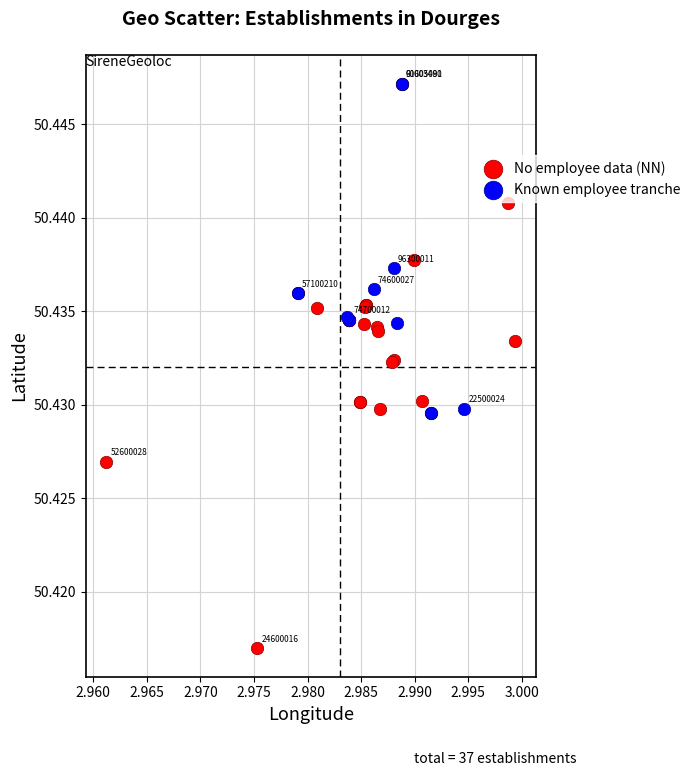

Which series has the largest Y range (max minus min)?

No employee data (NN)